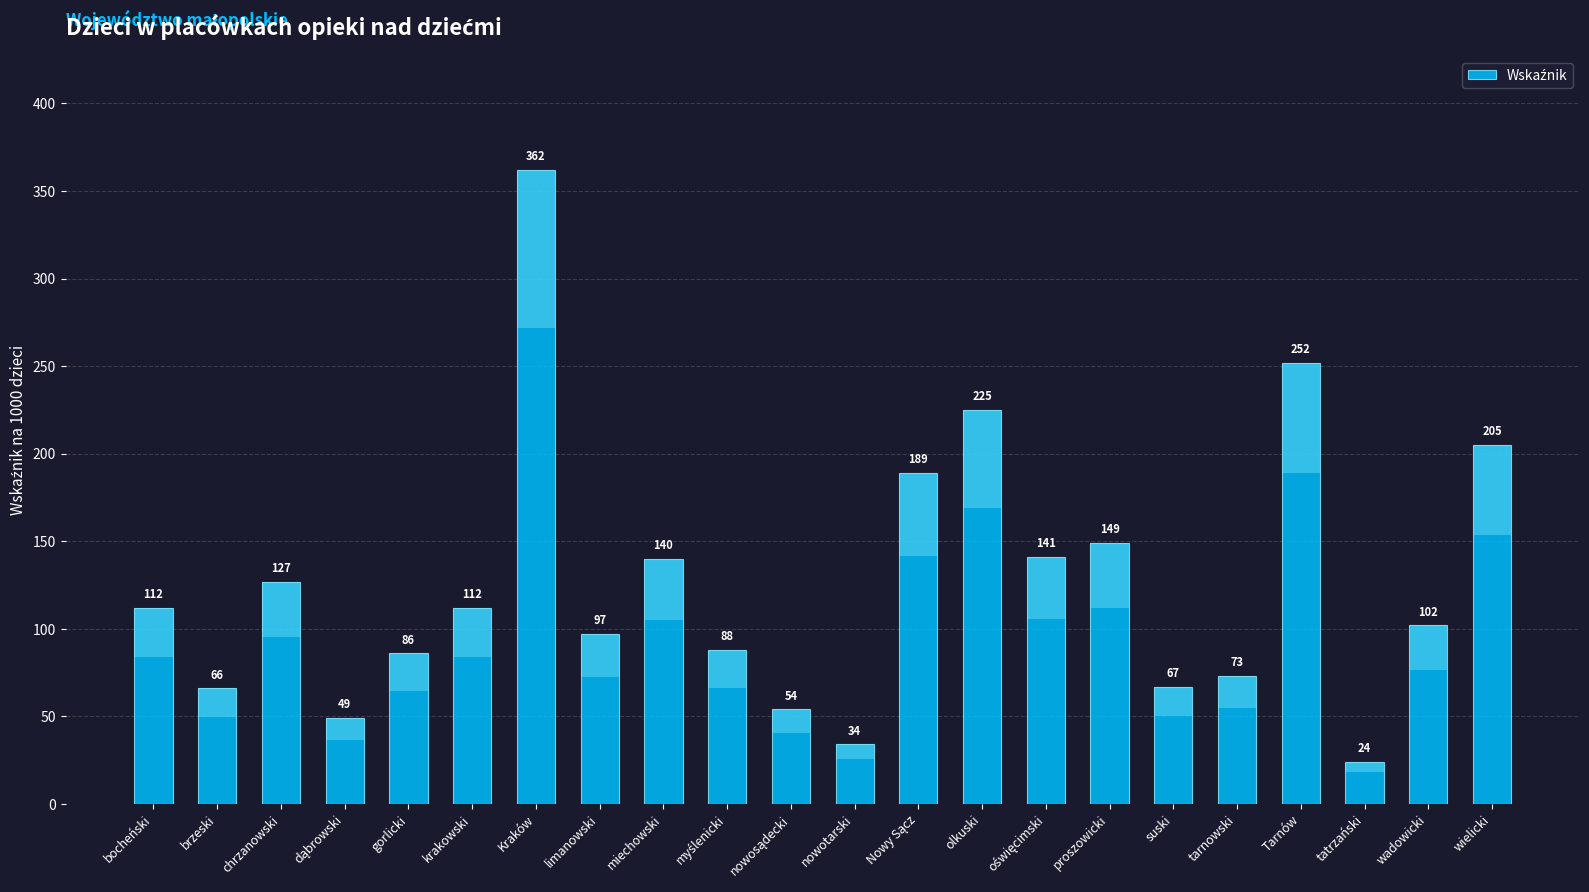

Reading left to right, extract all data points from this chart.

112	66	127	49	86	112	362	97	140	88	54	34	189	225	141	149	67	73	252	24	102	205